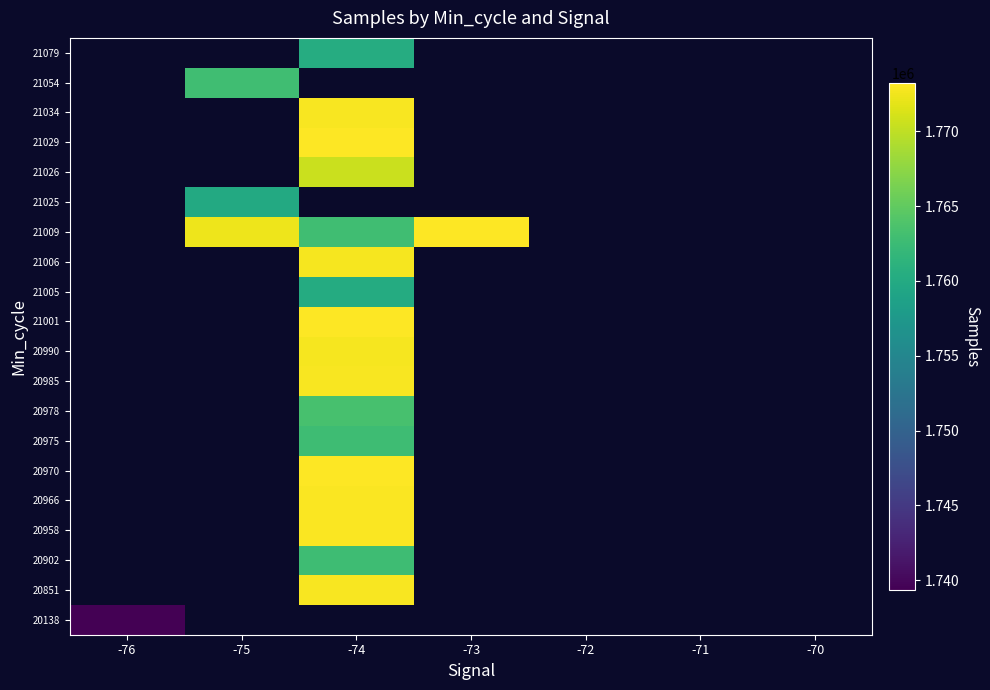

List the series in order of their peak value, lowest first.

20138, 20851, 20902, 20958, 20966, 20970, 20975, 20978, 20985, 20990, 21001, 21005, 21006, 21009, 21025, 21026, 21029, 21034, 21054, 21079